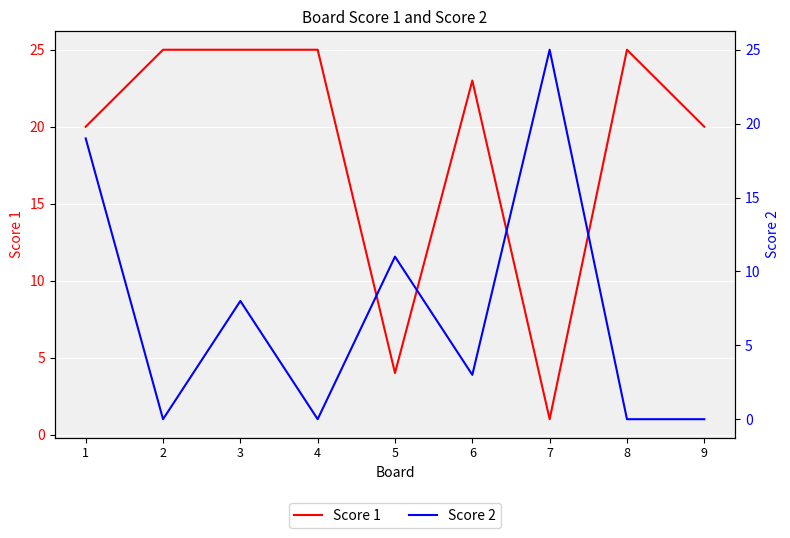

Which series has the largest range (max minus min)?

Score 2